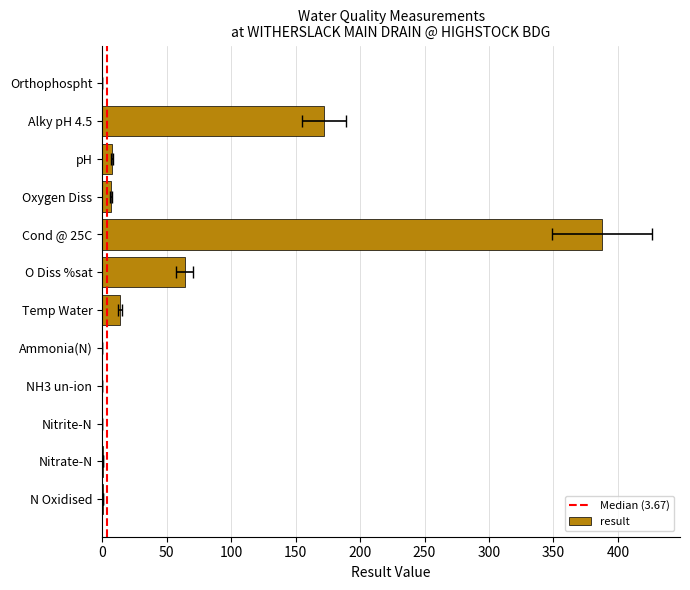

What is the label of the 5th bar from the right?

Cond @ 25C